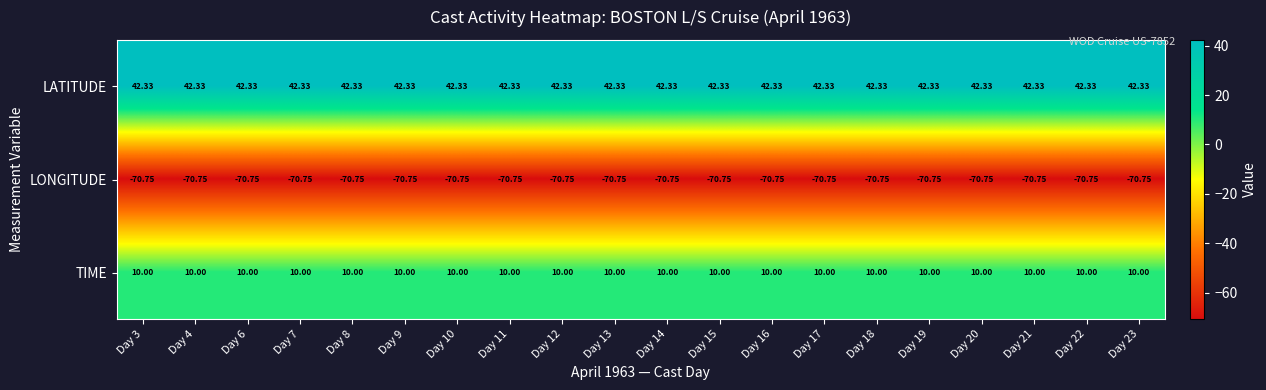

At Day 10, list the series in order from smallest to largest.

LONGITUDE, TIME, LATITUDE